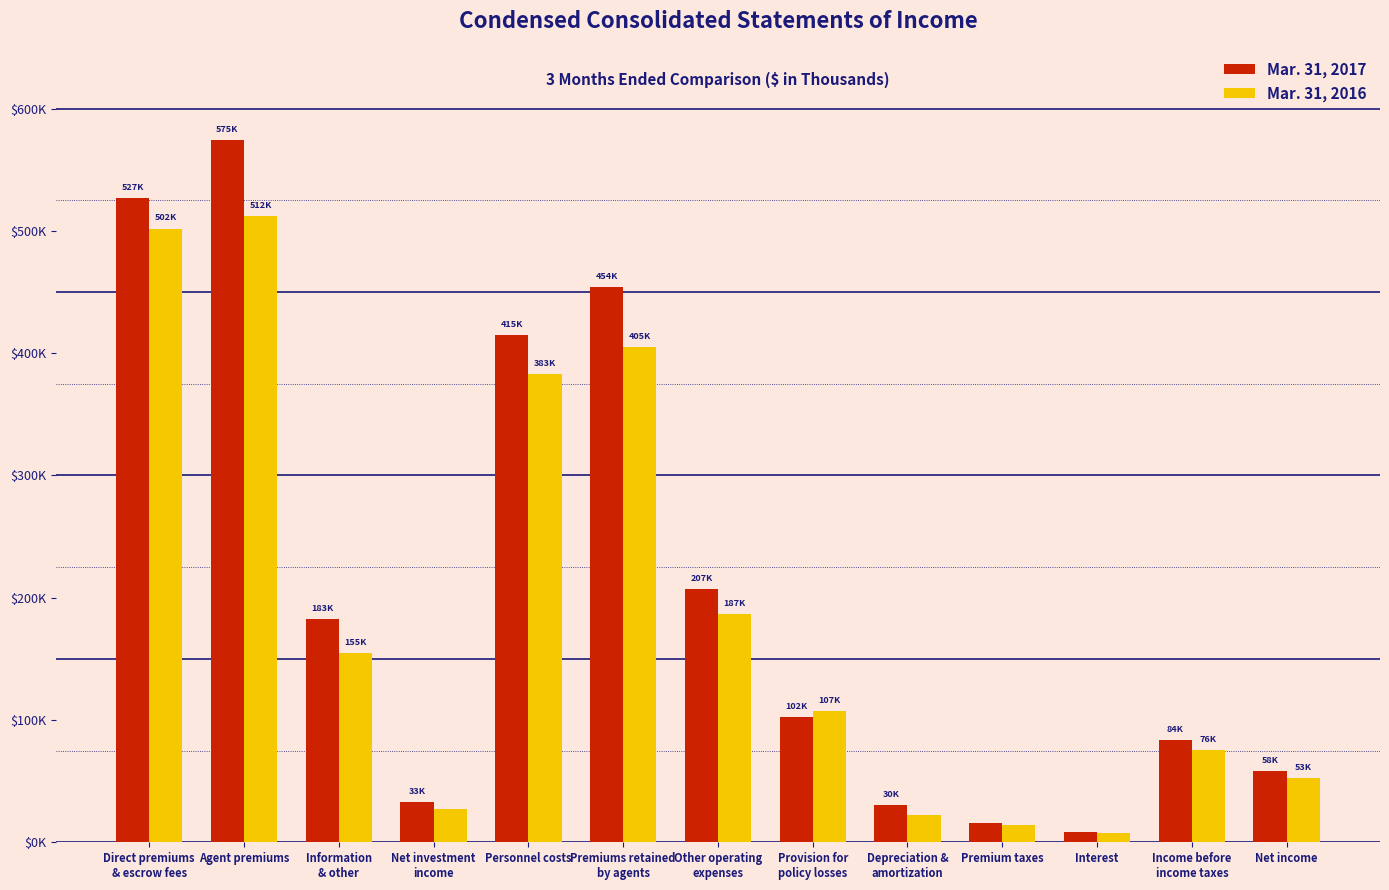

Which series has the largest total across all categories?

Mar. 31, 2017